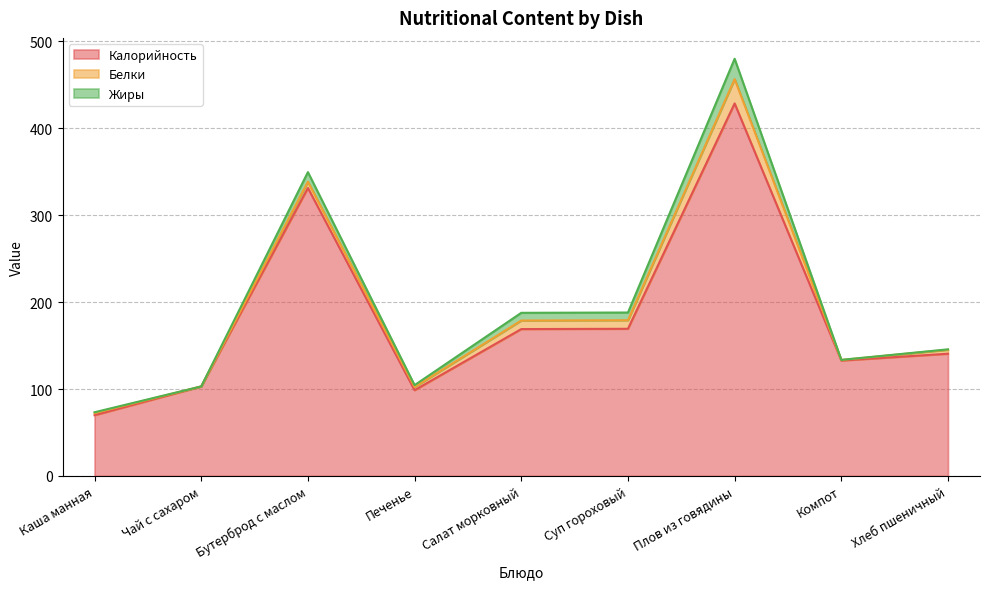

Is the value of Калорийность at Плов из говядины greater than the value of Жиры at Чай с сахаром?

Yes